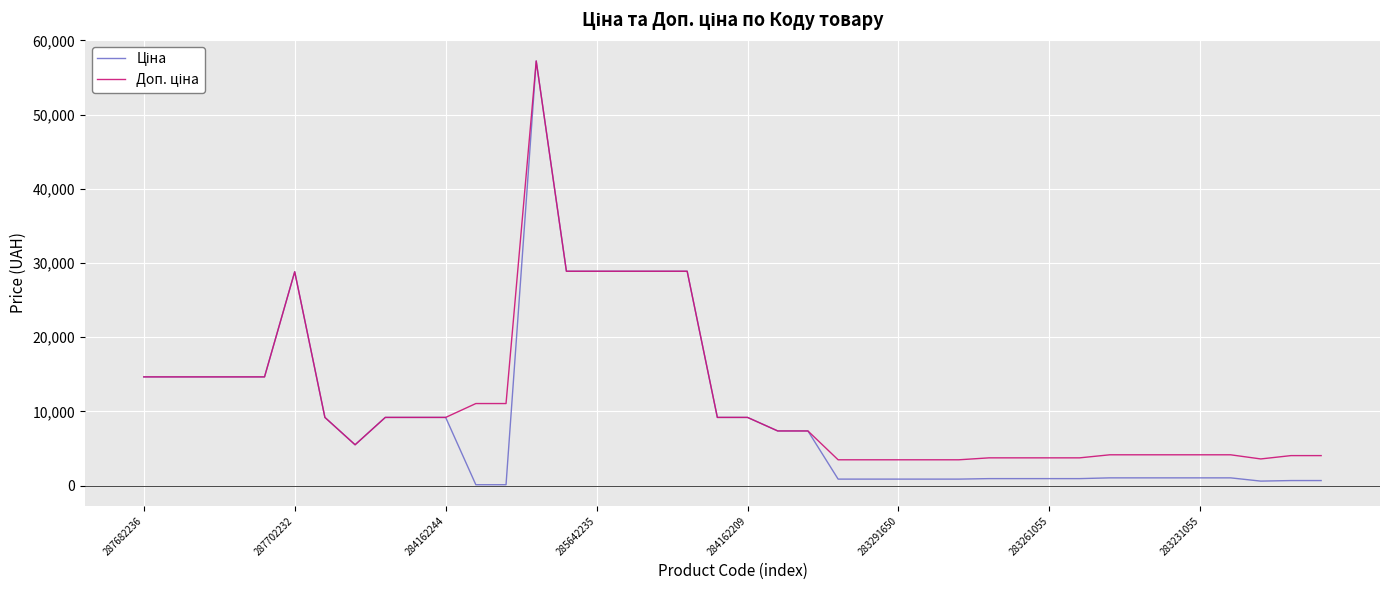

Does the chart have visible grid lines?

Yes